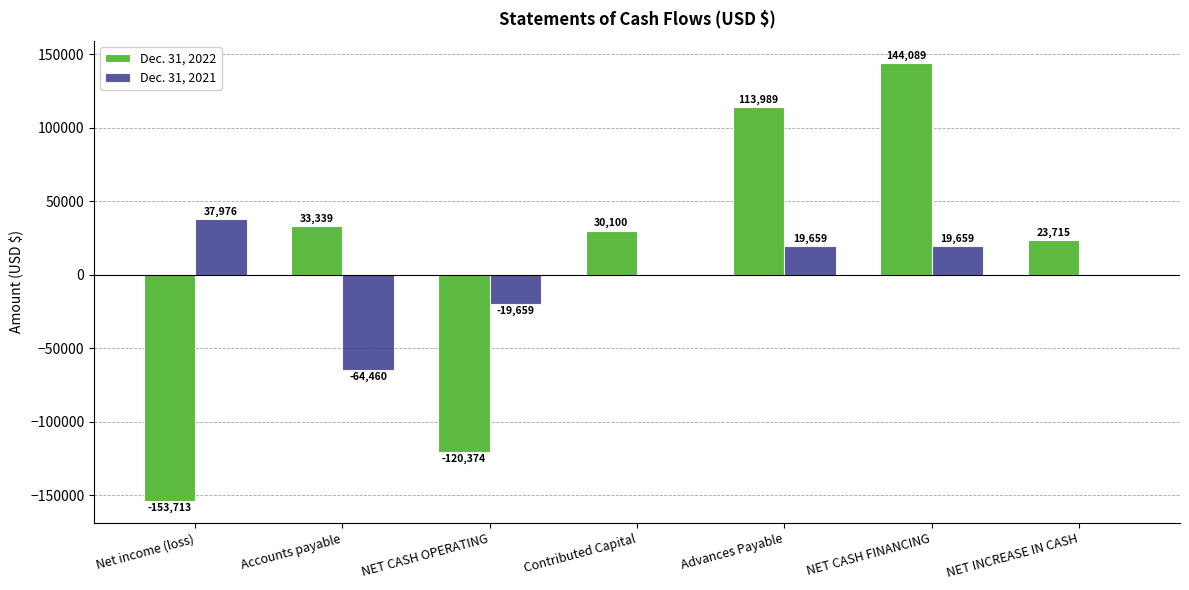

What value does the Dec. 31, 2022 series have at NET CASH FINANCING, to the nearest 10?

144090